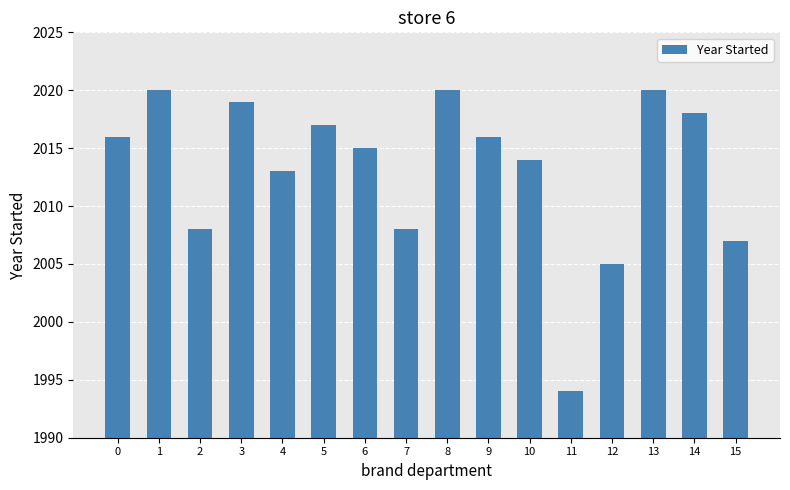

True or false: the data shows 1403 at 0.

False